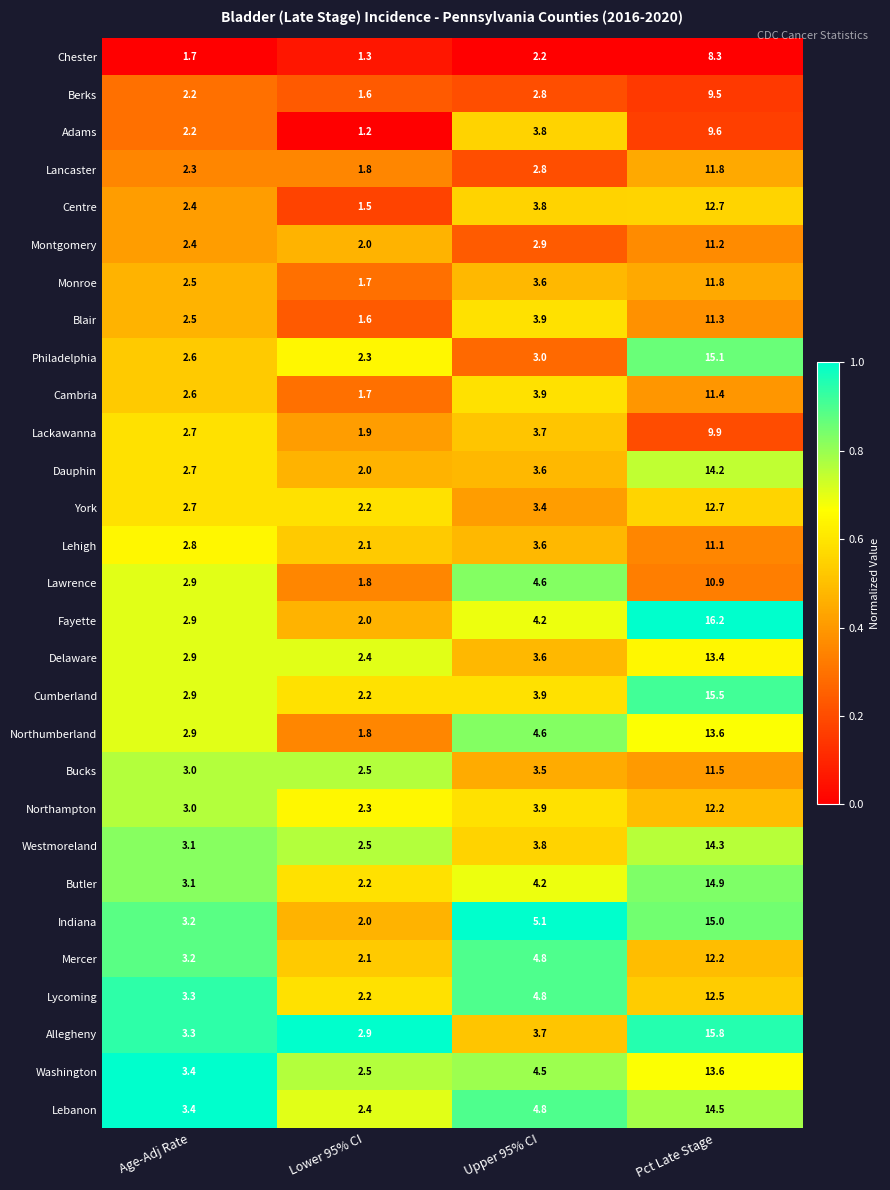

Read the York value at Age-Adj Rate.

2.7